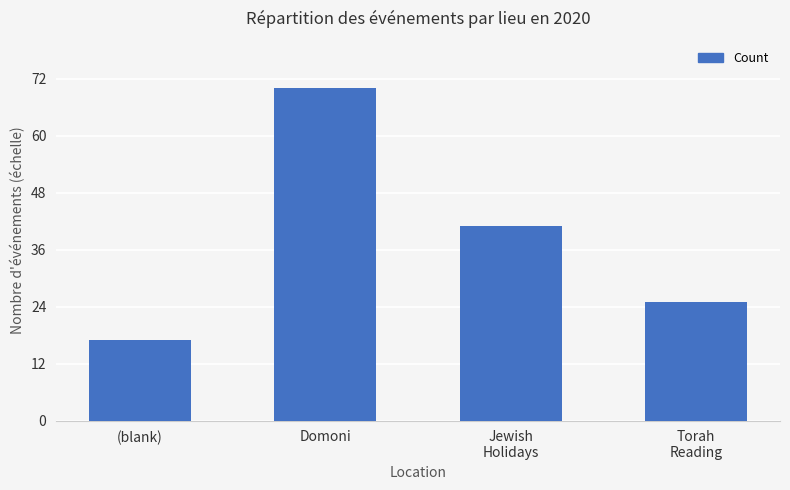

At which category does the chart reach its minimum across all series?

(blank)